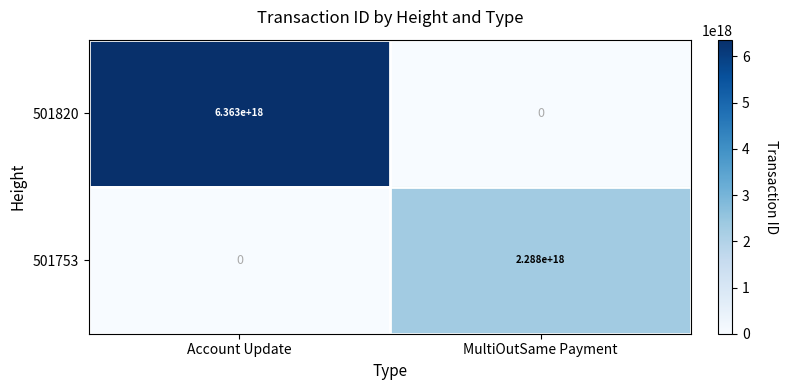

True or false: 501820 has a value of 3525497078140197376 at MultiOutSame Payment.

False